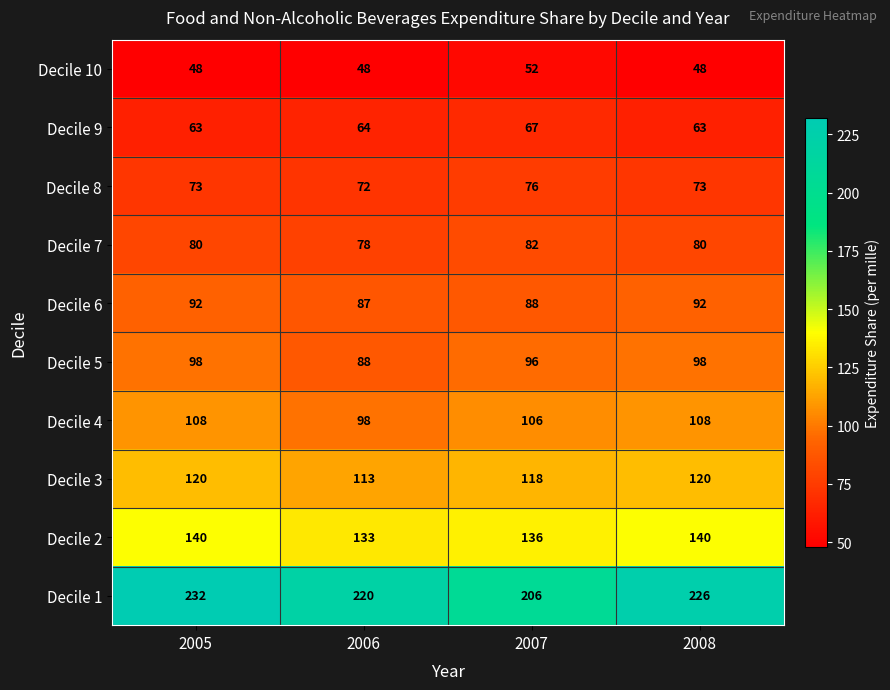

The Decile 7 series shows 44 at 2008. True or false?

False